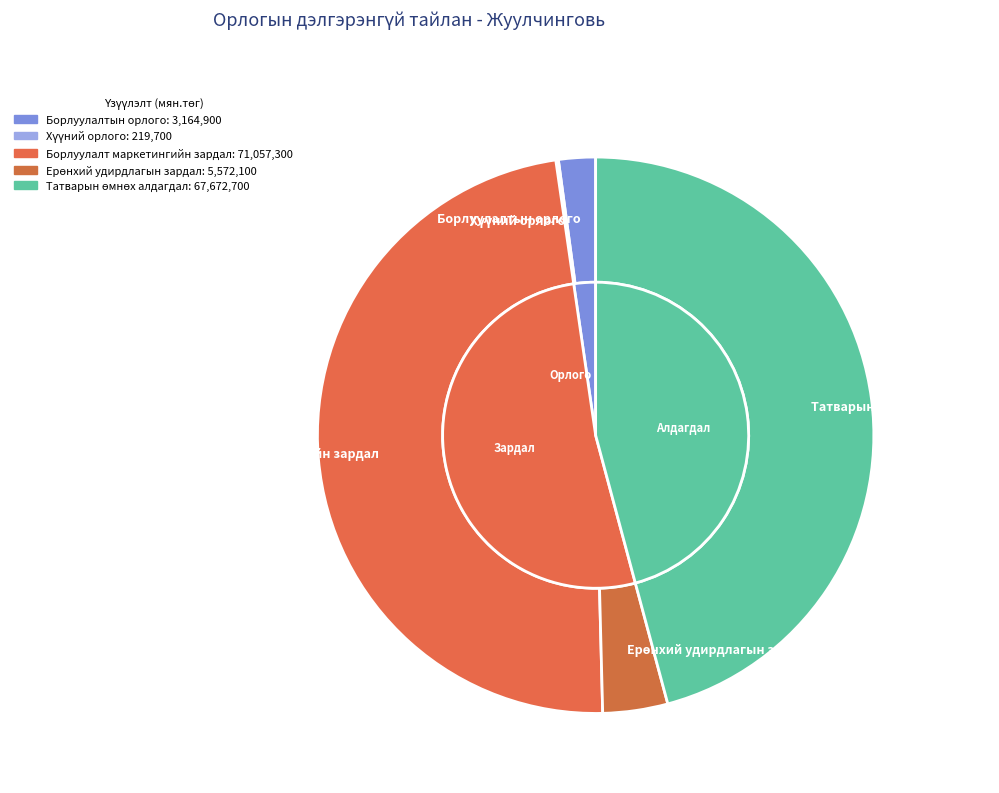

Count the number of slices in the pie.

5